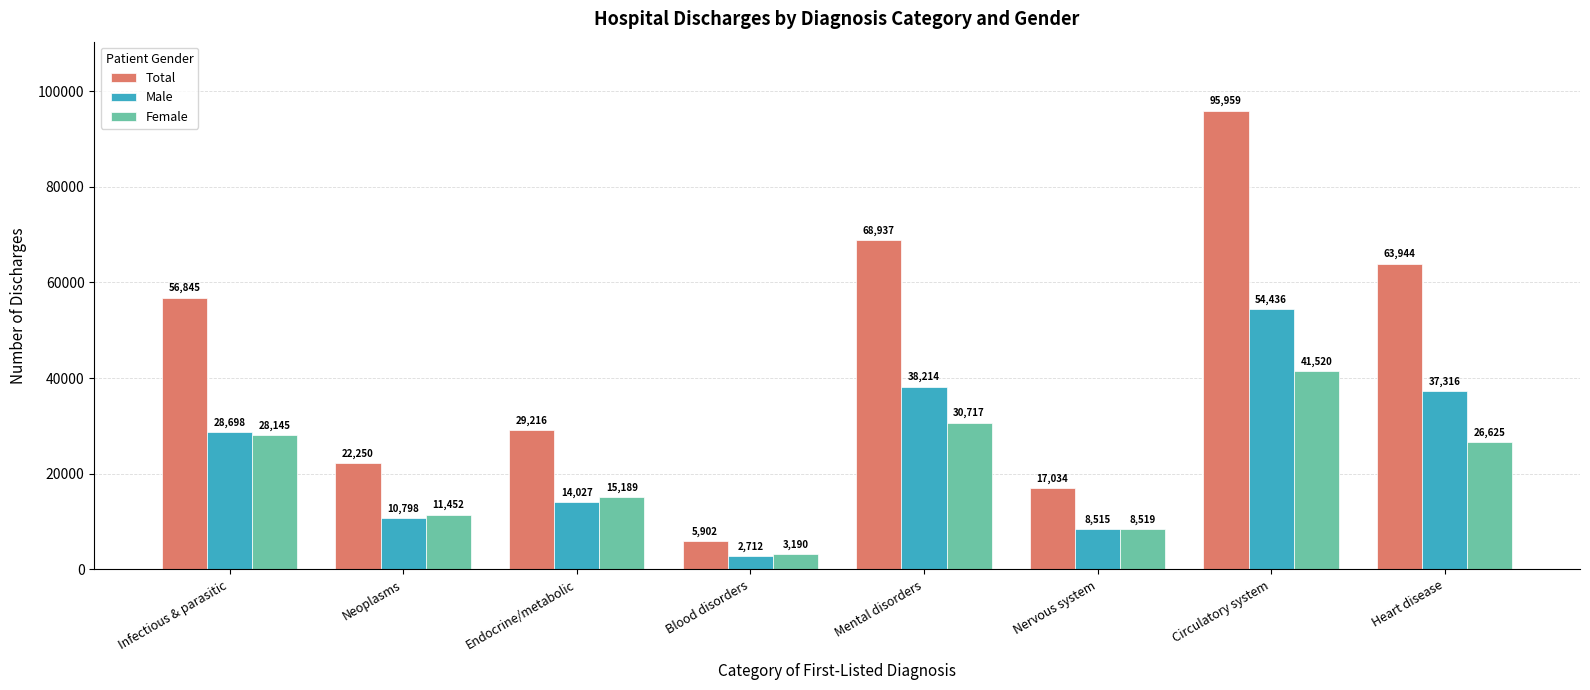

True or false: Male has a value of 54436 at Circulatory system.

True